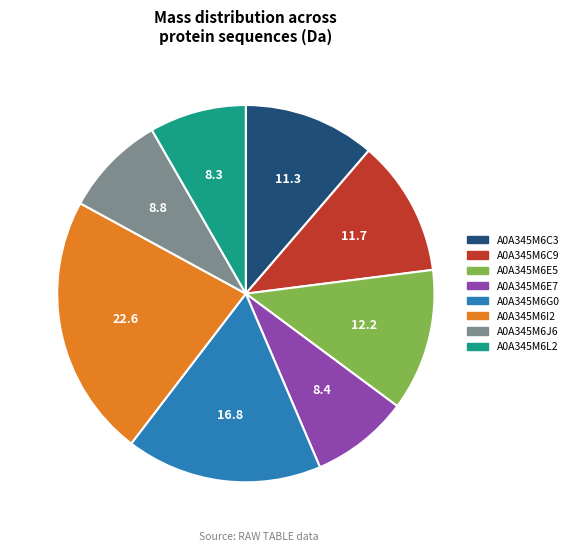

How many segments does this pie chart have?

8